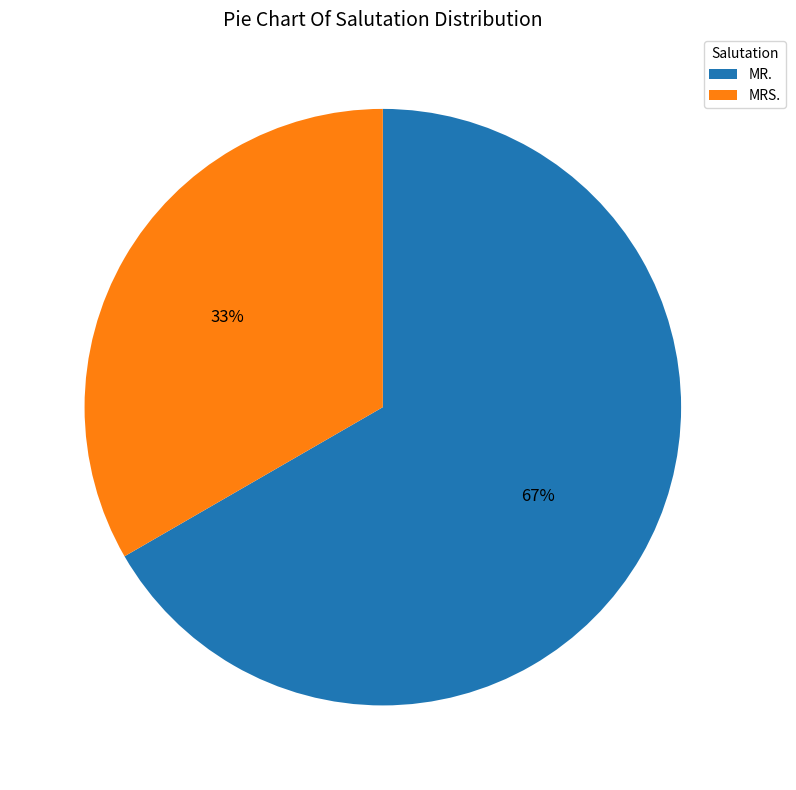

What is the ratio of the value at MR. to the value at MRS.?

2.0